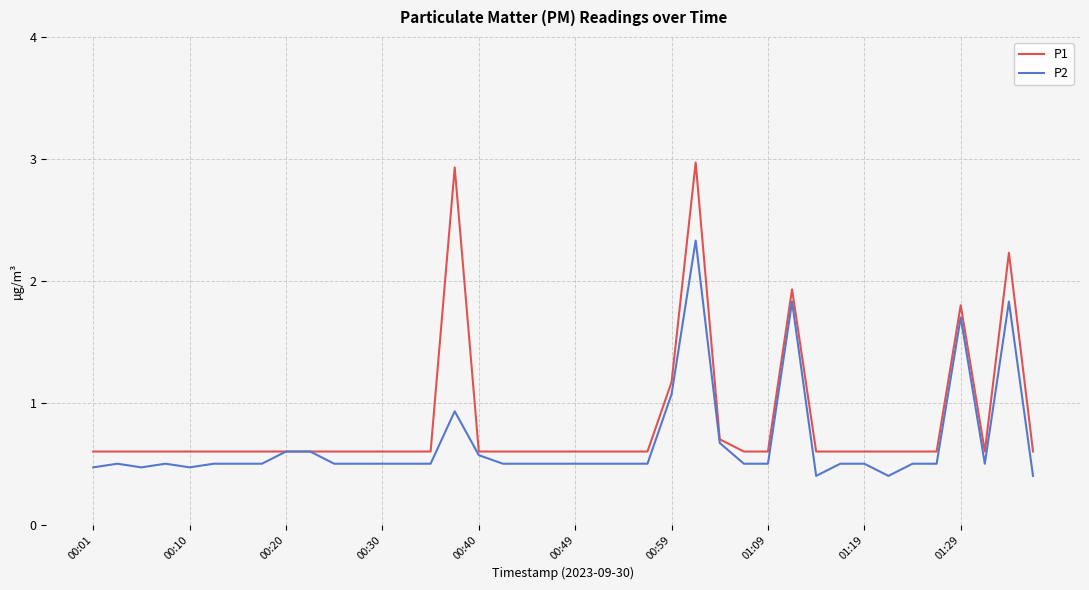

List the series in order of their peak value, lowest first.

P2, P1